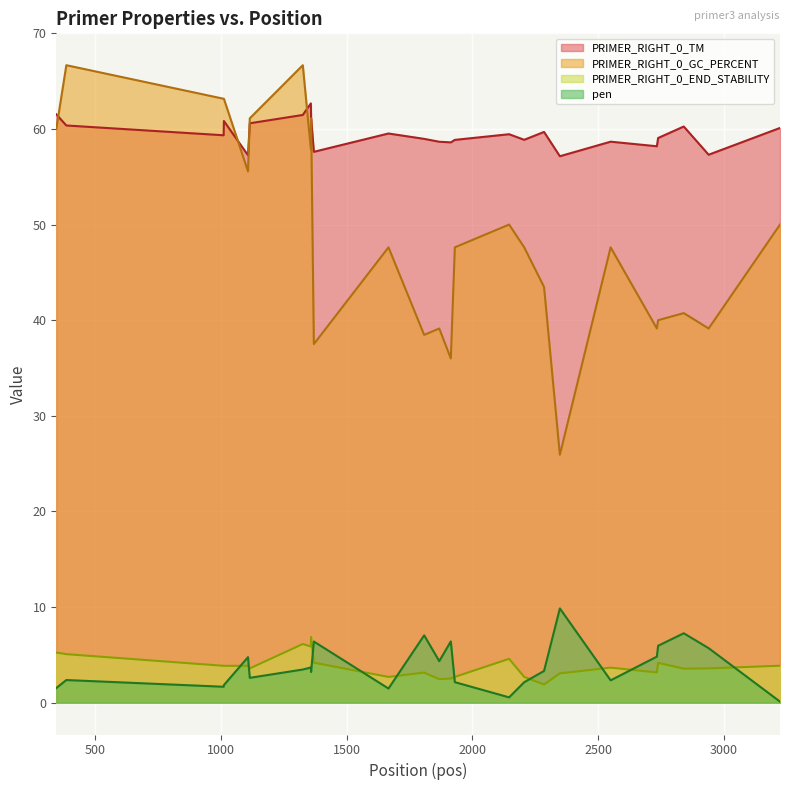

True or false: PRIMER_RIGHT_0_TM has more than 0 interior local peaks.

True